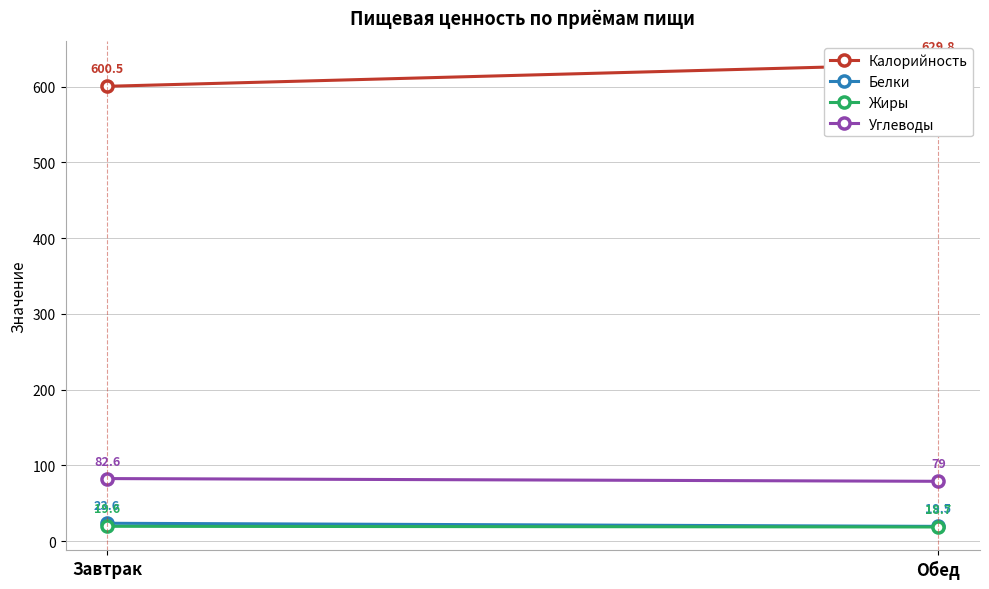

Reading right to left, list all the values displayed in this chart.

Калорийность: Обед=629.8	Завтрак=600.5
Белки: Обед=19.5	Завтрак=23.6
Жиры: Обед=18.7	Завтрак=19.6
Углеводы: Обед=79.0	Завтрак=82.6